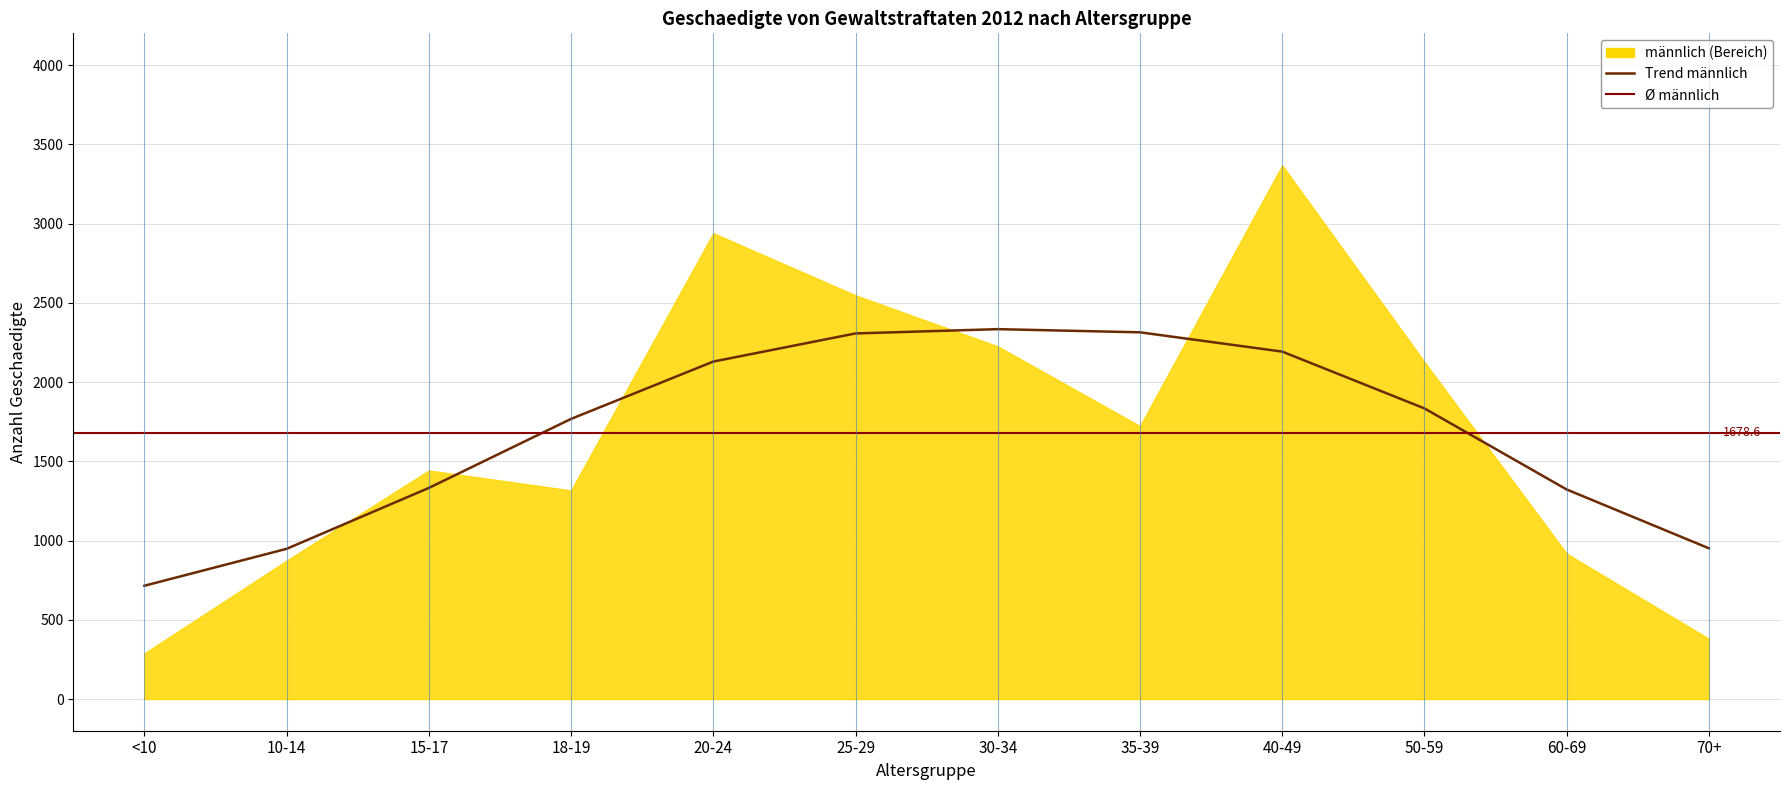

Does the chart display data point markers on the line(s)?

No